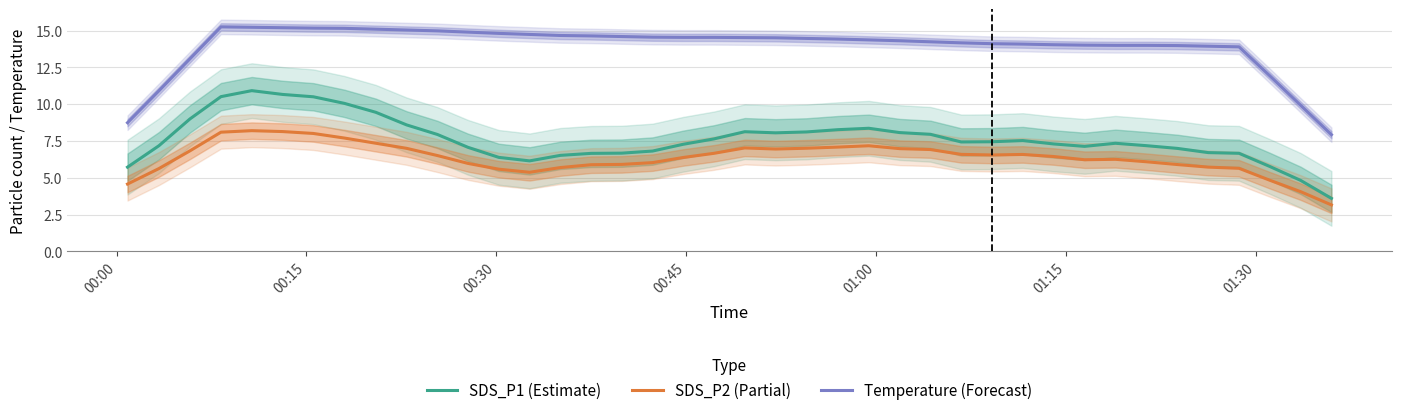

True or false: Temperature (Forecast) and SDS_P1 (Estimate) cross at least once.

False